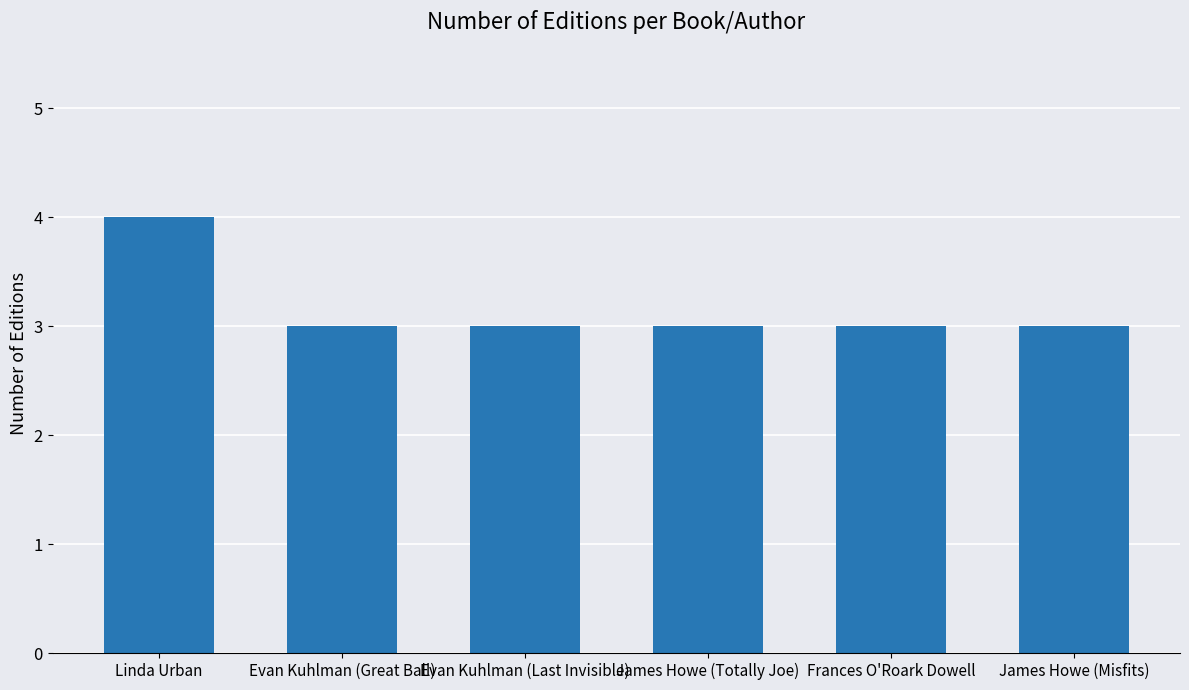

What is the label of the 5th bar from the right?

Evan Kuhlman (Great Ball)